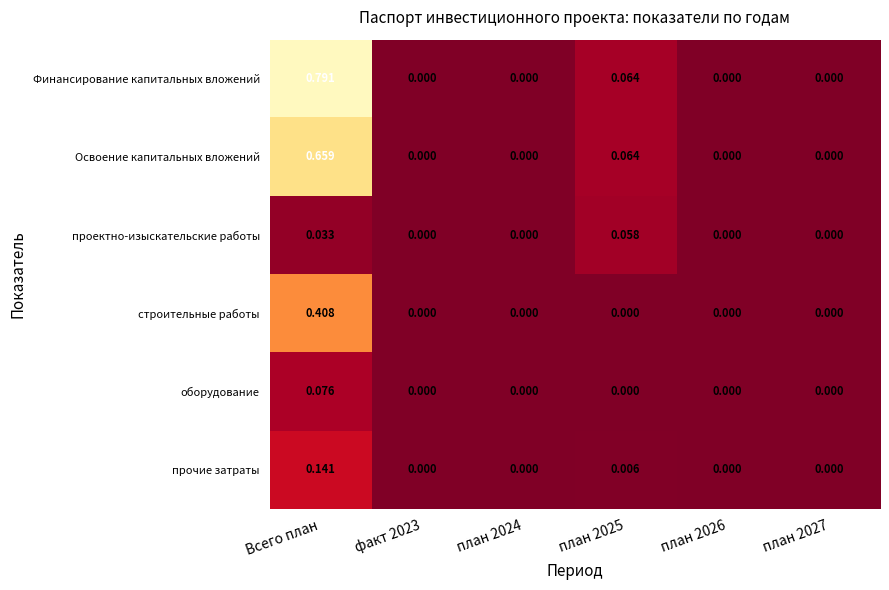

At which category is the sum across all series the highest?

Всего план